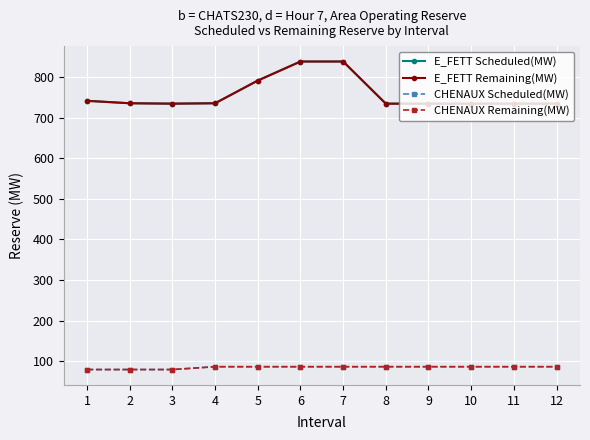

Reading left to right, extract all data points from this chart.

E_FETT Scheduled(MW): 742	736	735	736	792	839	839	735	735	735	735	735
E_FETT Remaining(MW): 742	736	735	736	792	839	839	735	735	735	735	735
CHENAUX Scheduled(MW): 79	79	79	86	86	86	86	86	86	86	86	86
CHENAUX Remaining(MW): 79	79	79	86	86	86	86	86	86	86	86	86